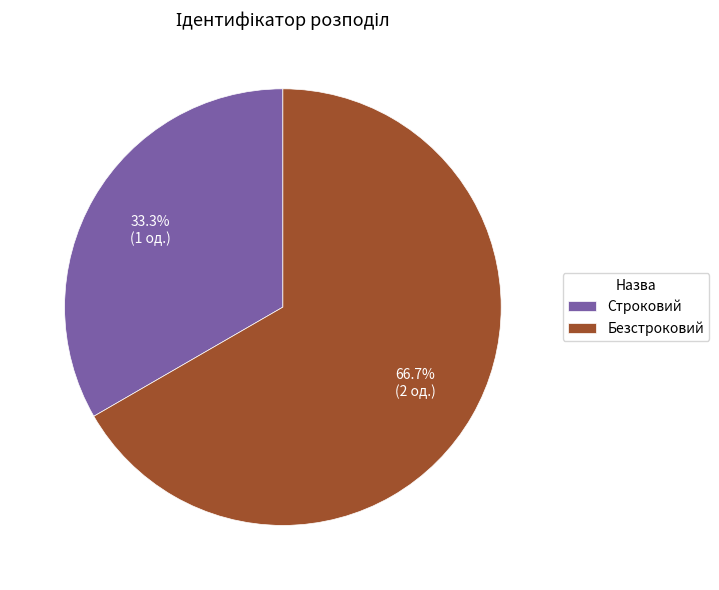

What is the majority slice?

Безстроковий